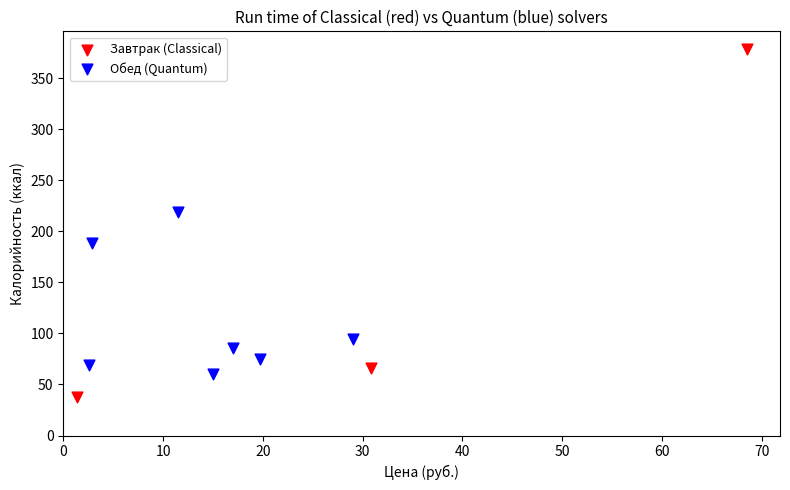

Which series contains the lowest Y value?

Завтрак (Classical)